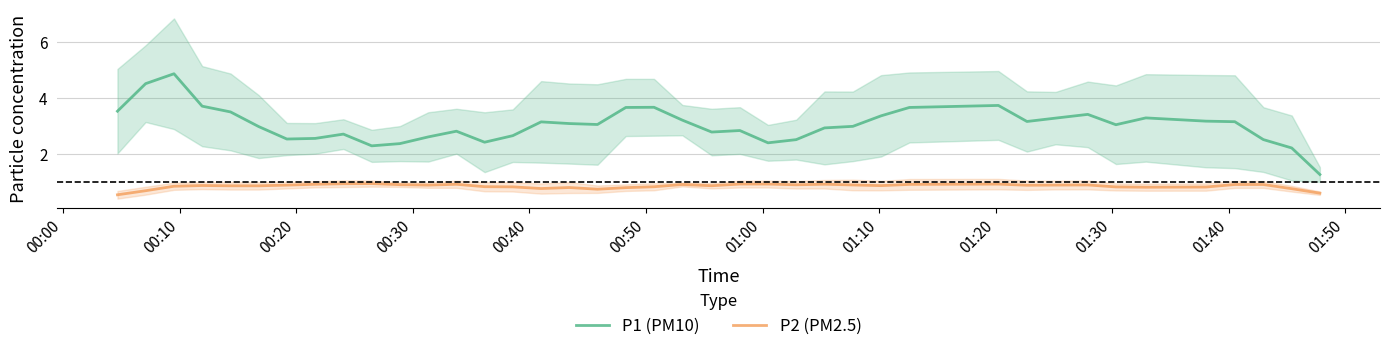

What is the greatest value displayed?

4.9